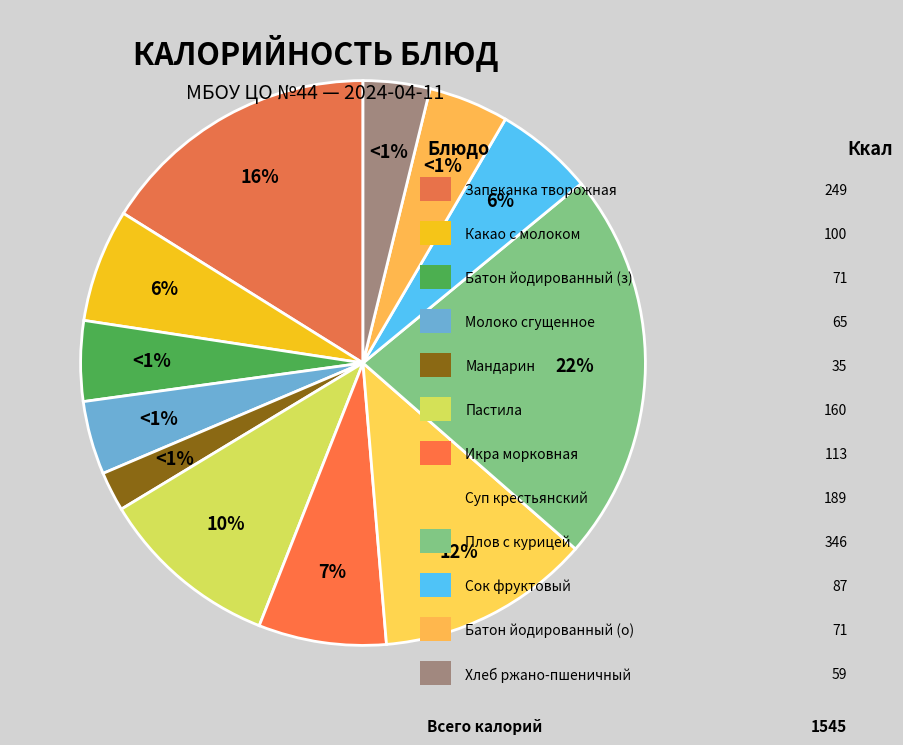

To the nearest percent, what is the difference between the батон йодированный (завтрак) and сок фруктовый slice percentages?

1%